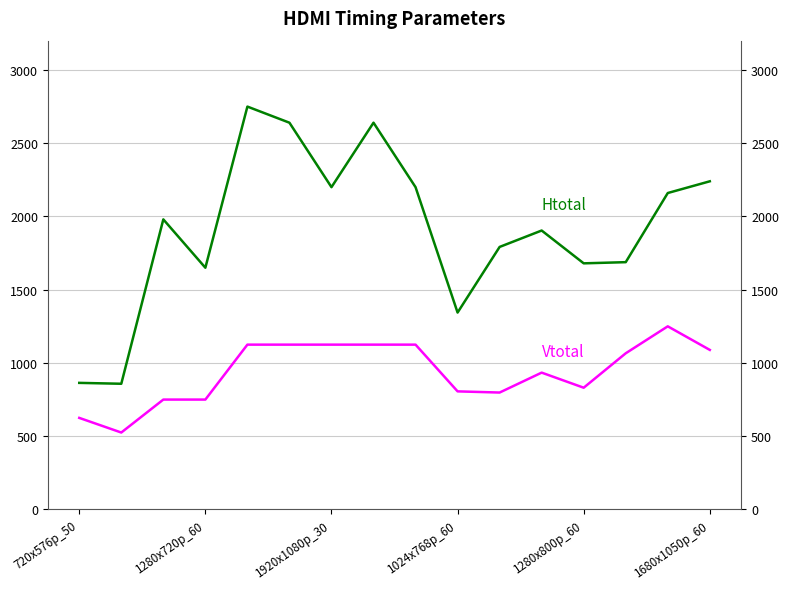

True or false: Htotal and Vtotal intersect in this chart.

False